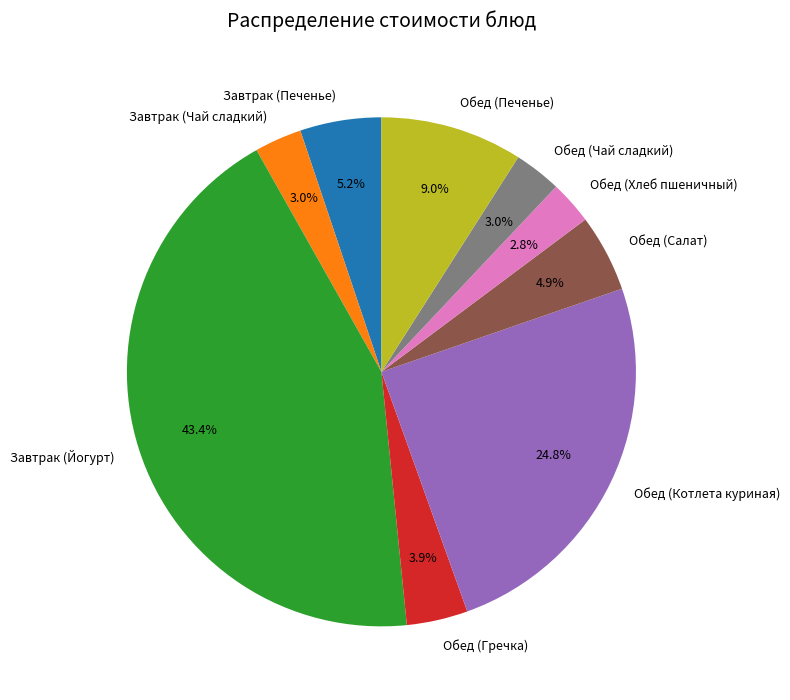

To the nearest percent, what portion does Обед (Чай сладкий) represent?

3%